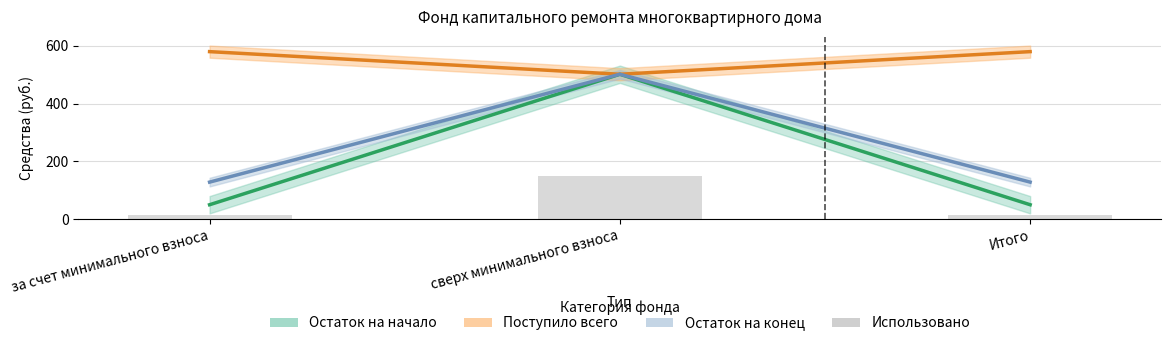

Rank the categories by value from highest to lowest.

сверх минимального взноса, за счет минимального взноса, Итого